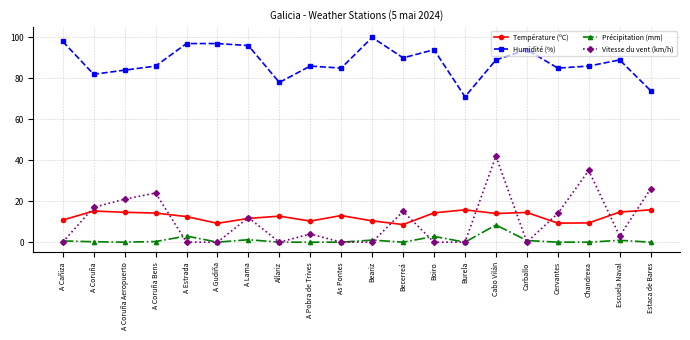

What is the sum of the Température (ºC) values at A Coruña and A Estrada?

27.7